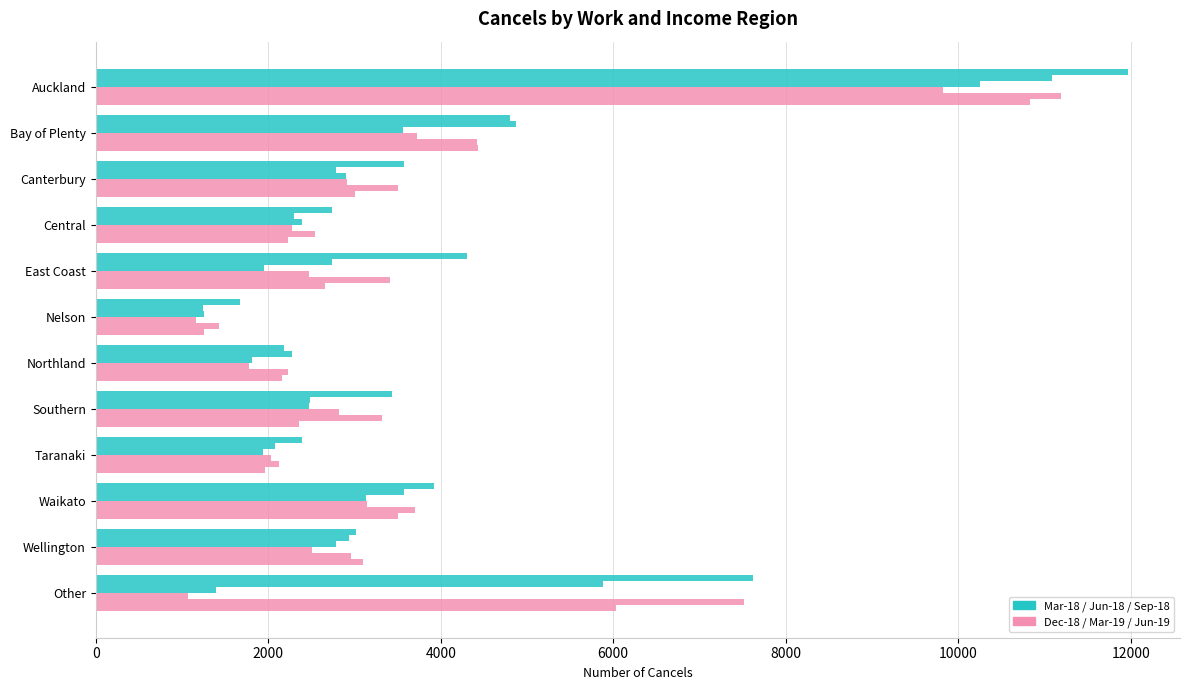

Reading left to right, extract all data points from this chart.

Mar-18: 11973	4806	3576	2736	4302	1677	2187	3438	2397	3924	3015	7626
Jun-18: 11085	4878	2787	2304	2745	1239	2280	2484	2082	3579	2940	5877
Sep-18: 10248	3561	2901	2394	1950	1260	1809	2469	1941	3129	2781	1392
Dec-18: 9819	3720	2919	2271	2472	1158	1773	2823	2034	3150	2508	1065
Mar-19: 11196	4422	3504	2541	3414	1425	2235	3315	2121	3699	2961	7518
Jun-19: 10833	4431	3009	2229	2664	1257	2157	2358	1962	3504	3099	6027